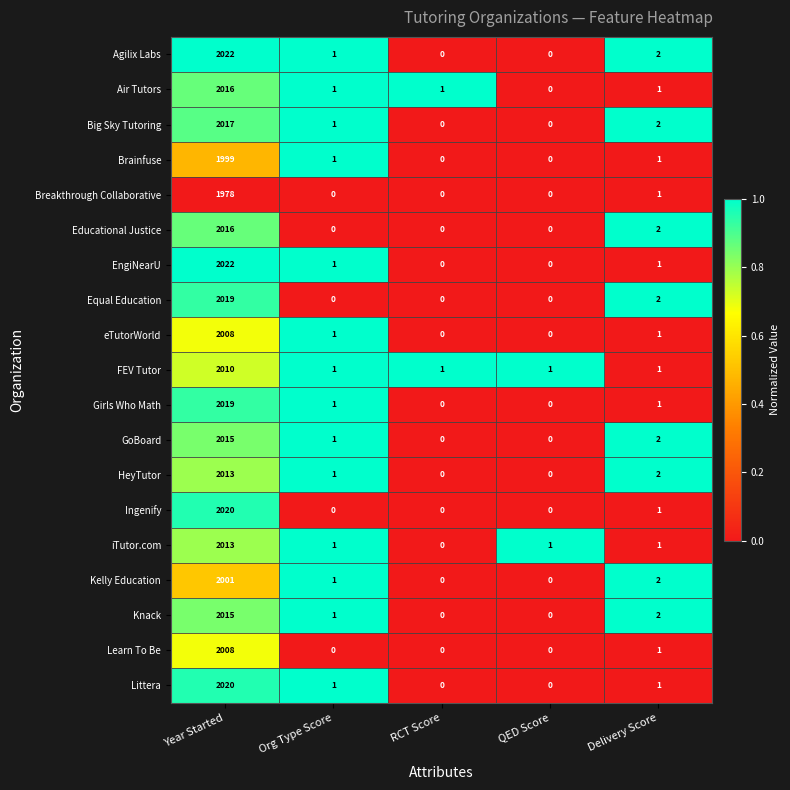

The value of iTutor.com at Org Type Score is 0. True or false?

False